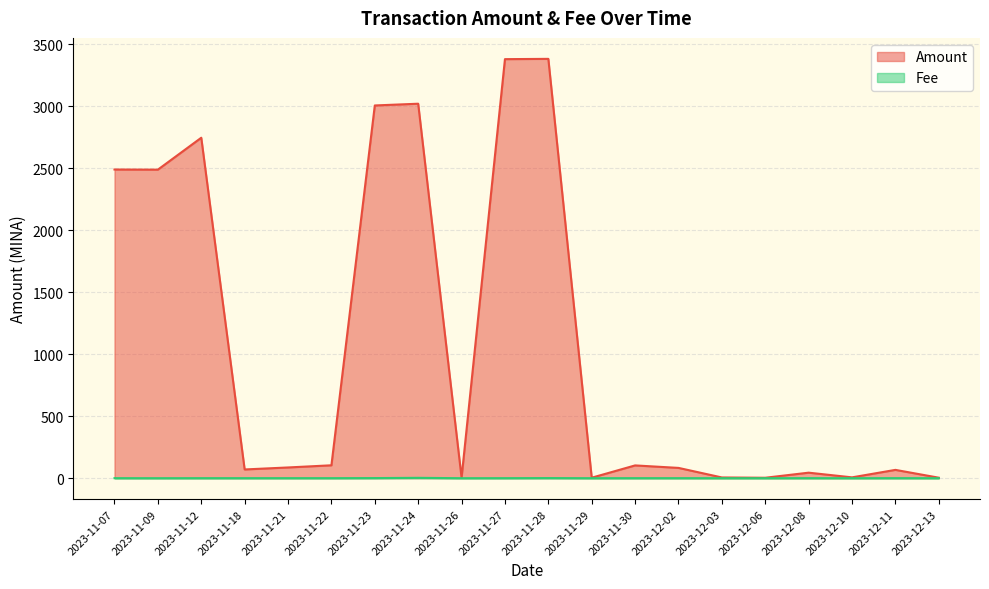

Rank the series by their maximum value, from lowest to highest.

Fee, Amount